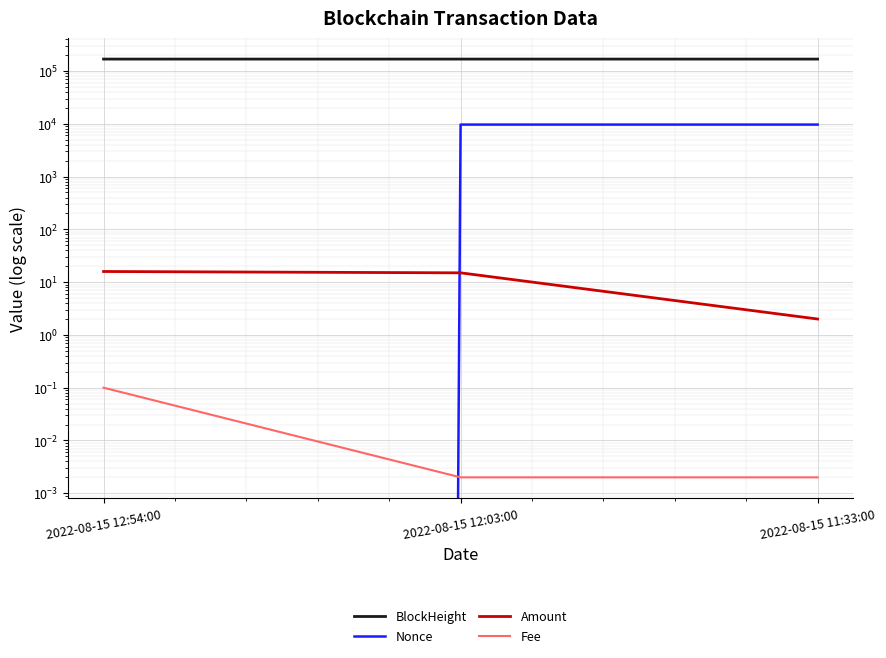

What is the sum of all Amount values?

32.9